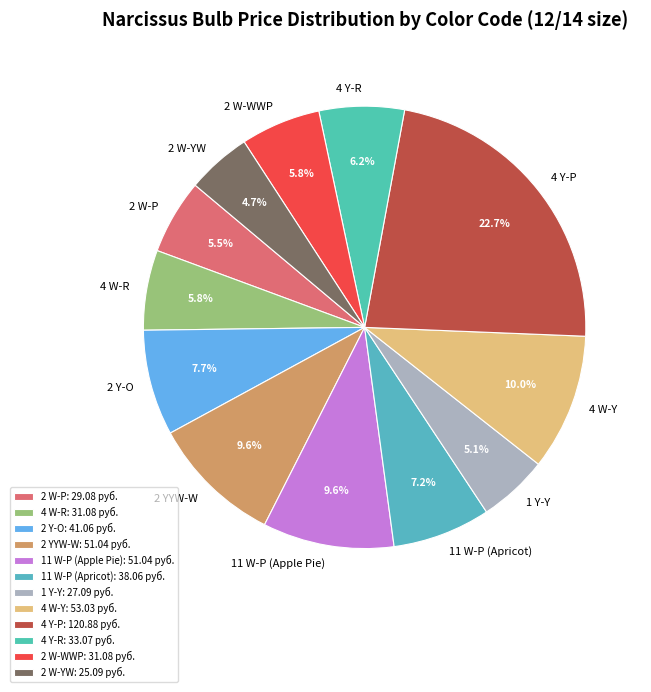

How many slices are in this pie chart?

12